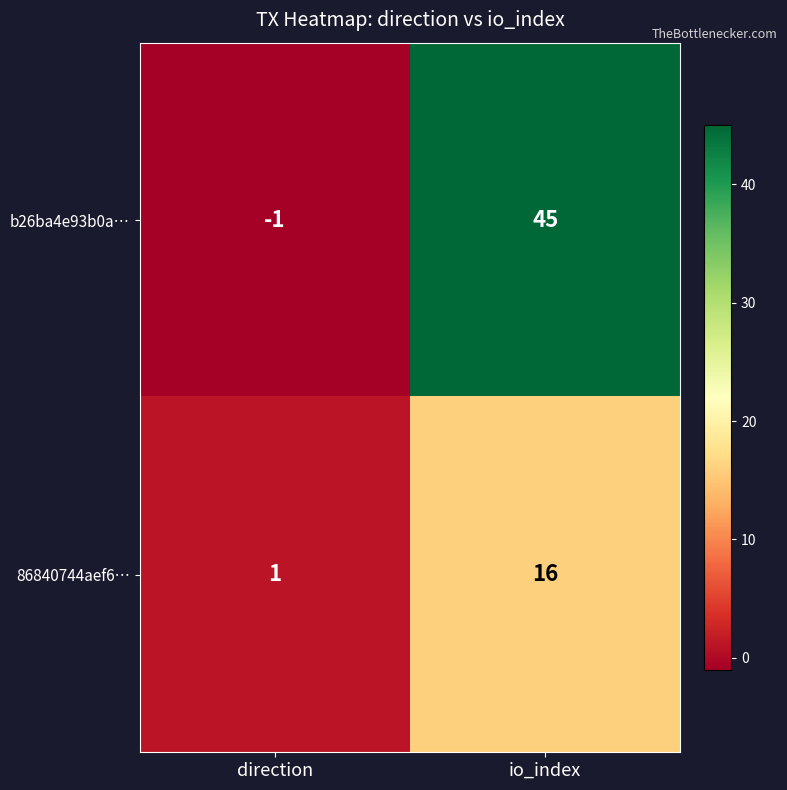

List the series in order of their peak value, highest first.

b26ba4e93b0a…, 86840744aef6…